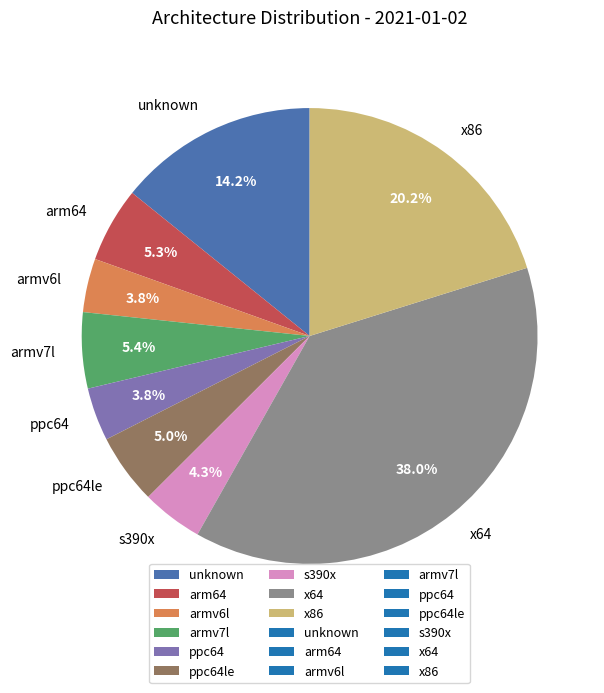

Between s390x and armv6l, which is larger?

s390x